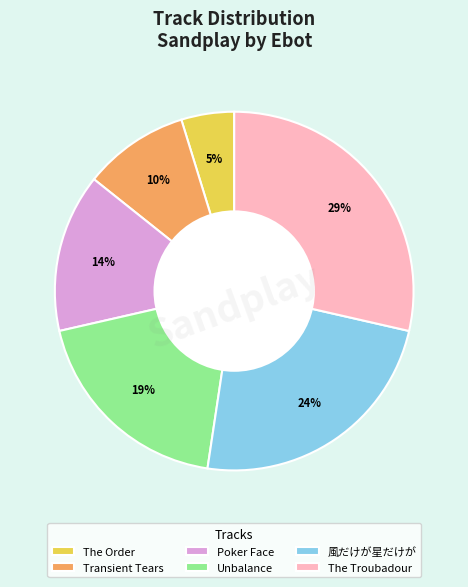

Which has a higher value, Unbalance or The Troubadour?

The Troubadour